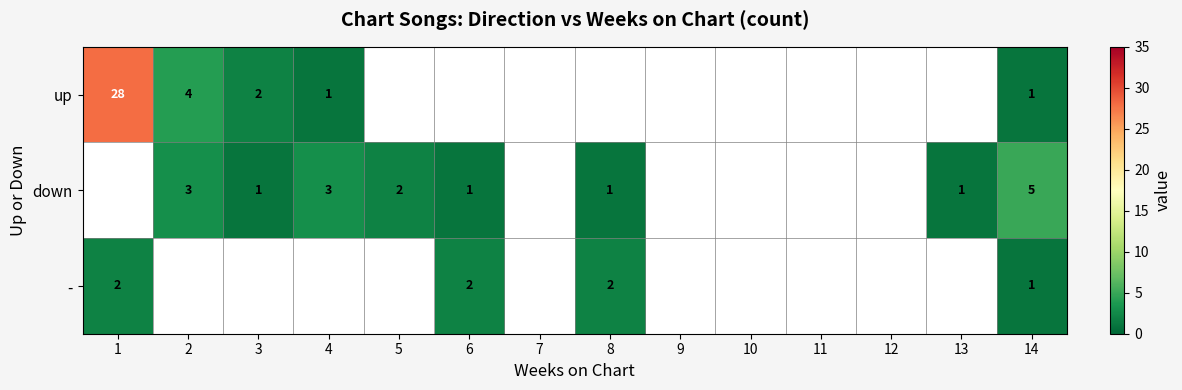

At how many categories does at least one series exceed 23?

1